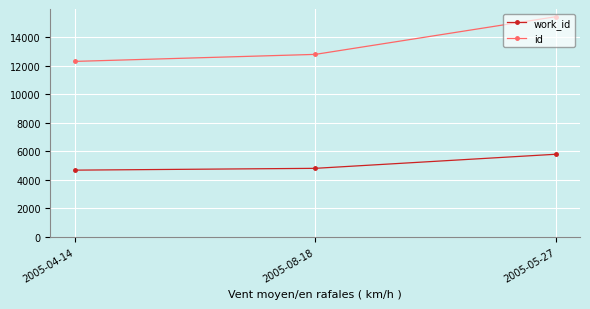

Reading left to right, what are all the values shown in this chart?

work_id: 4675	4802	5791
id: 12307	12800	15447